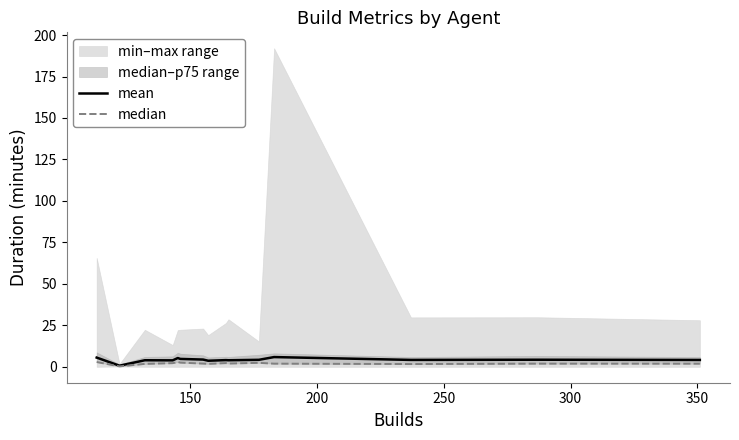

What is the maximum value for mean?

5.9